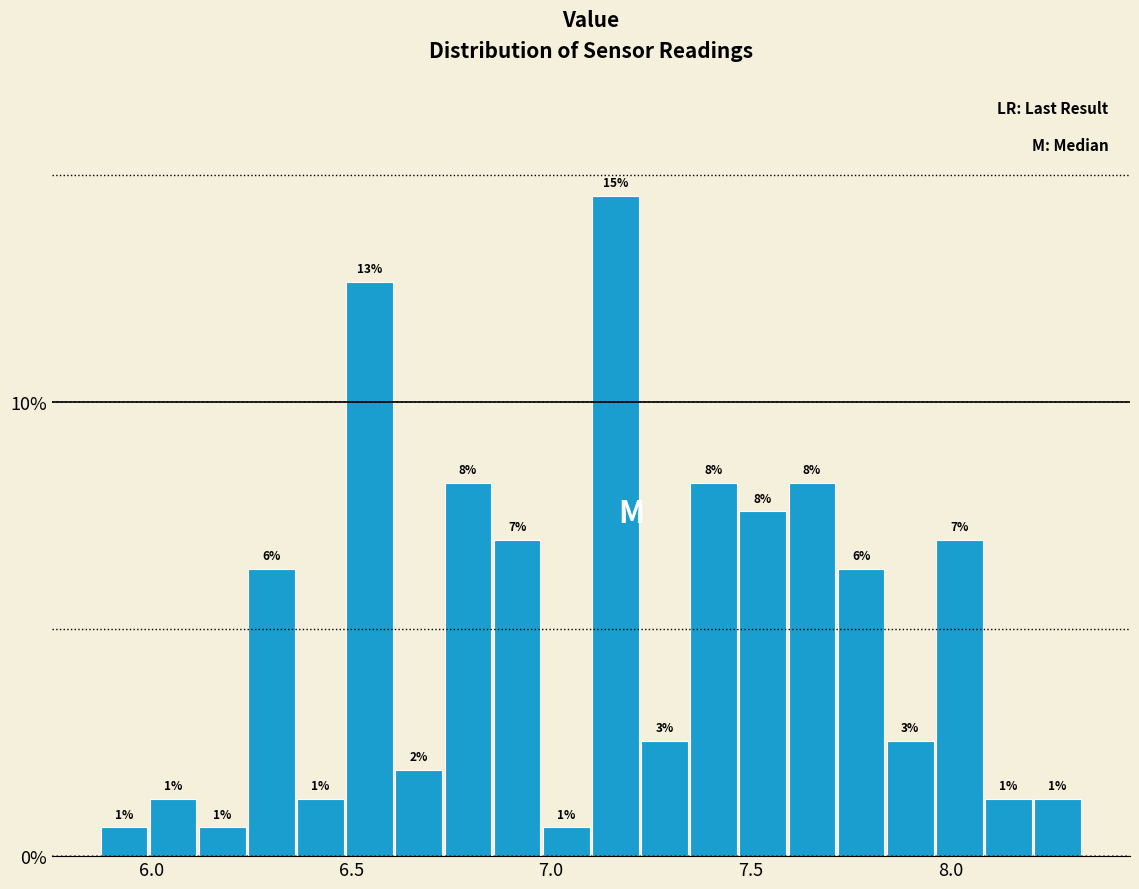

Around what value on the x-axis is the tallest bar? Give the approximate position of its centre, as read against the axis.

7.15